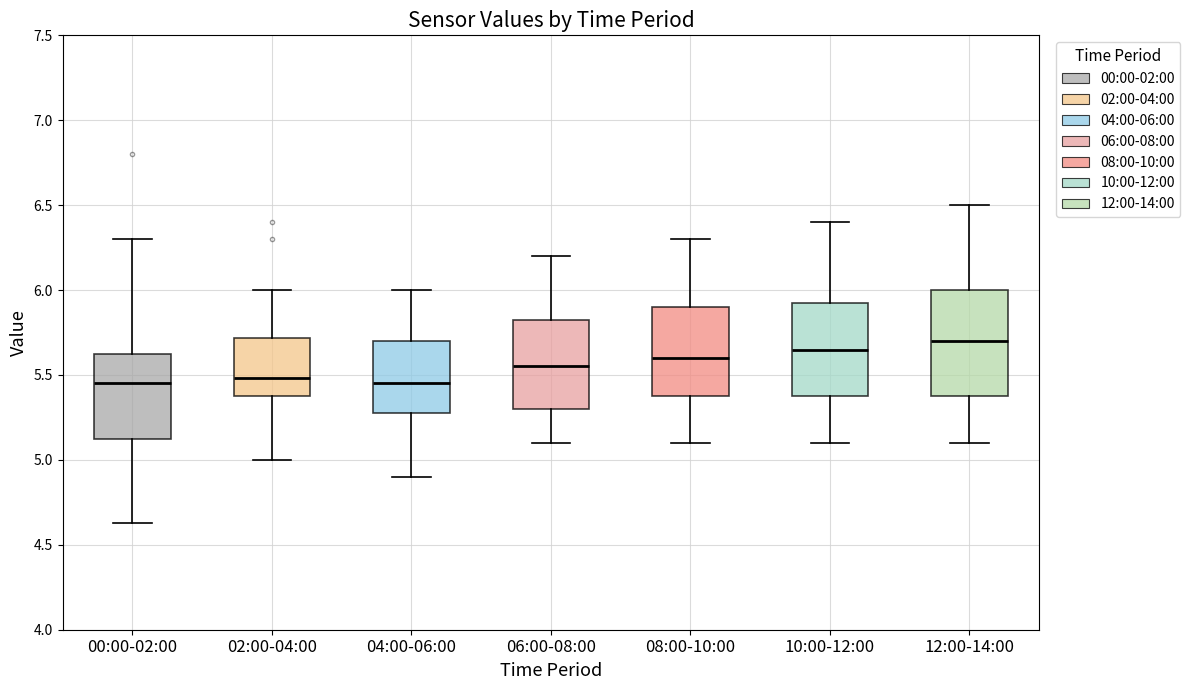

Reading left to right, read every box against the y-axis: the position of its median line, the range the box covers, and the ends of its whiskers. The values are not printed on the chart, so give them approximately, as read against the axis.

00:00-02:00: median 5.45, box 5.10 to 5.65, whiskers 4.65 to 6.30
02:00-04:00: median 5.50, box 5.40 to 5.70, whiskers 5.00 to 6.00
04:00-06:00: median 5.45, box 5.30 to 5.70, whiskers 4.90 to 6.00
06:00-08:00: median 5.55, box 5.30 to 5.85, whiskers 5.10 to 6.20
08:00-10:00: median 5.60, box 5.40 to 5.90, whiskers 5.10 to 6.30
10:00-12:00: median 5.65, box 5.40 to 5.95, whiskers 5.10 to 6.40
12:00-14:00: median 5.70, box 5.40 to 6.00, whiskers 5.10 to 6.50